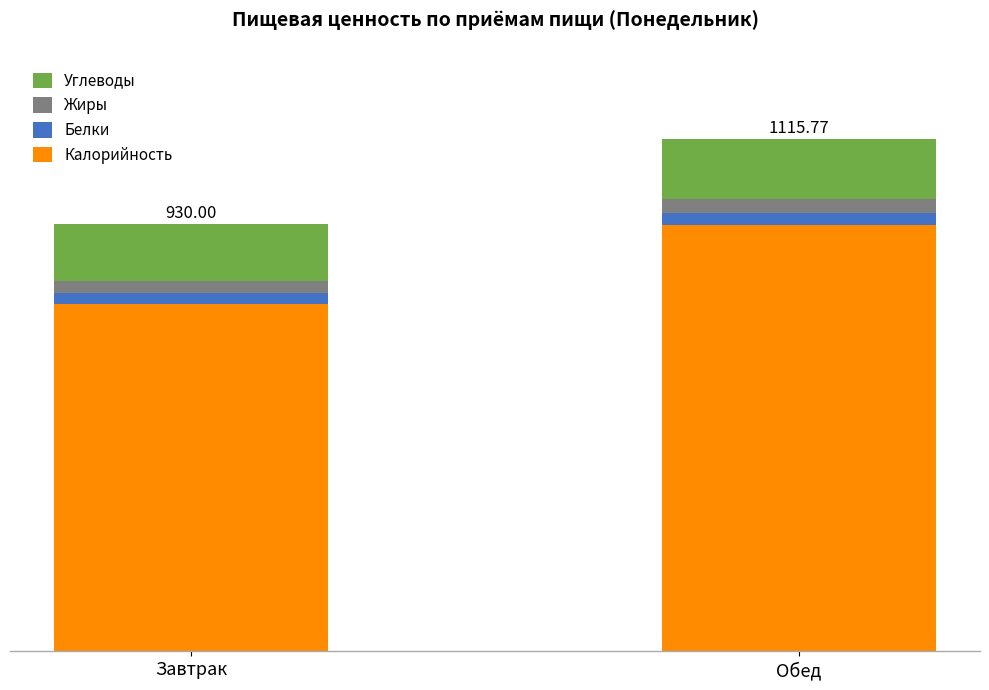

Are the bars horizontal?

No